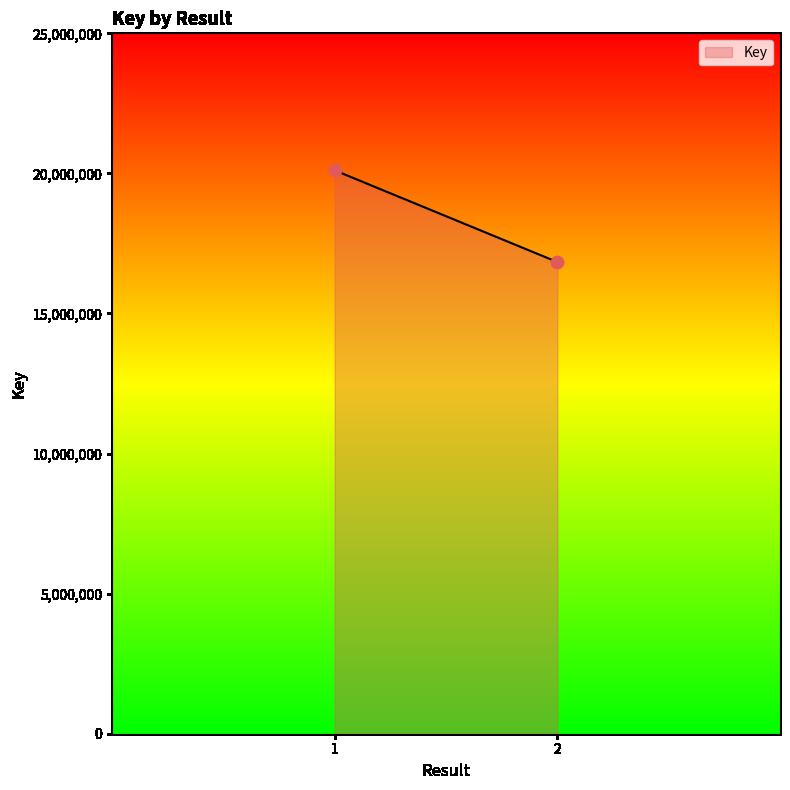

What is the average Y value?

18472552